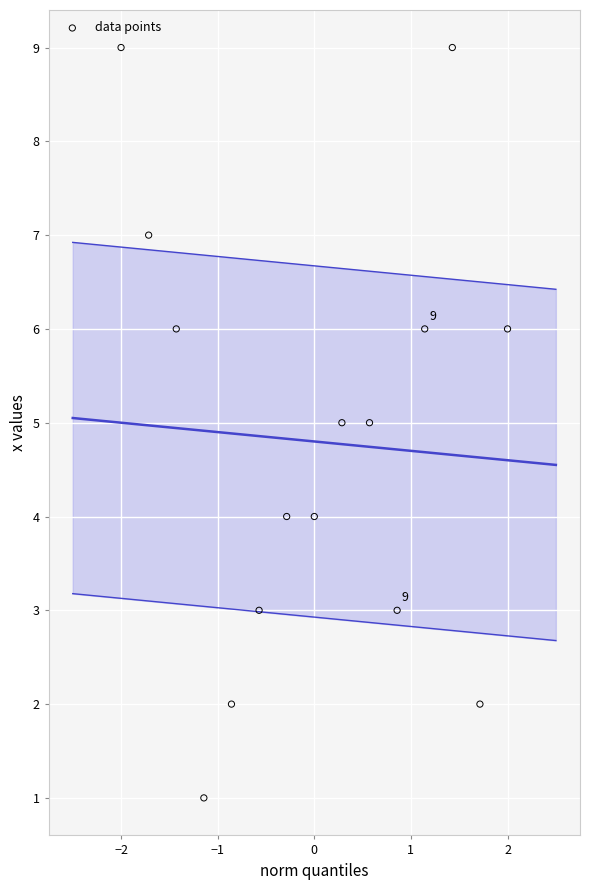

What is the range of Y values (max minus min)?

8